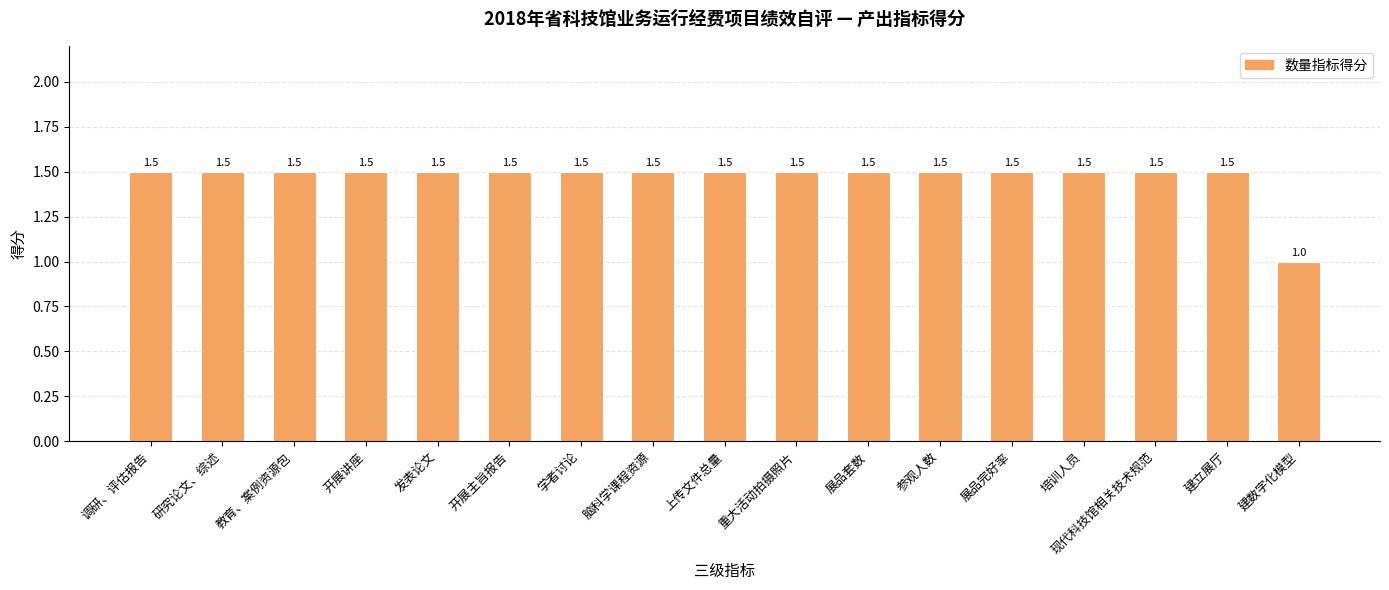

At which label is the value closest to 1?

建数字化模型